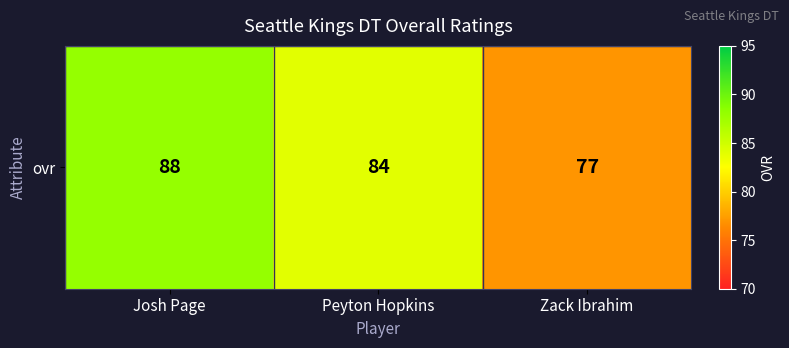

Rank the categories by value from lowest to highest.

Zack Ibrahim, Peyton Hopkins, Josh Page